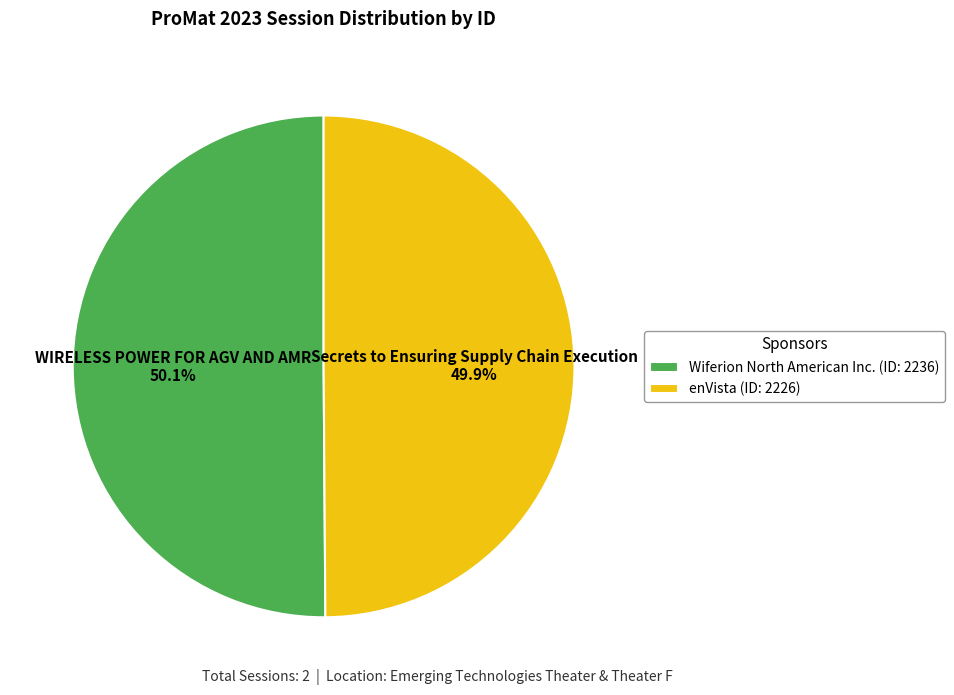

Is there any slice that represents more than half of the pie?

Yes